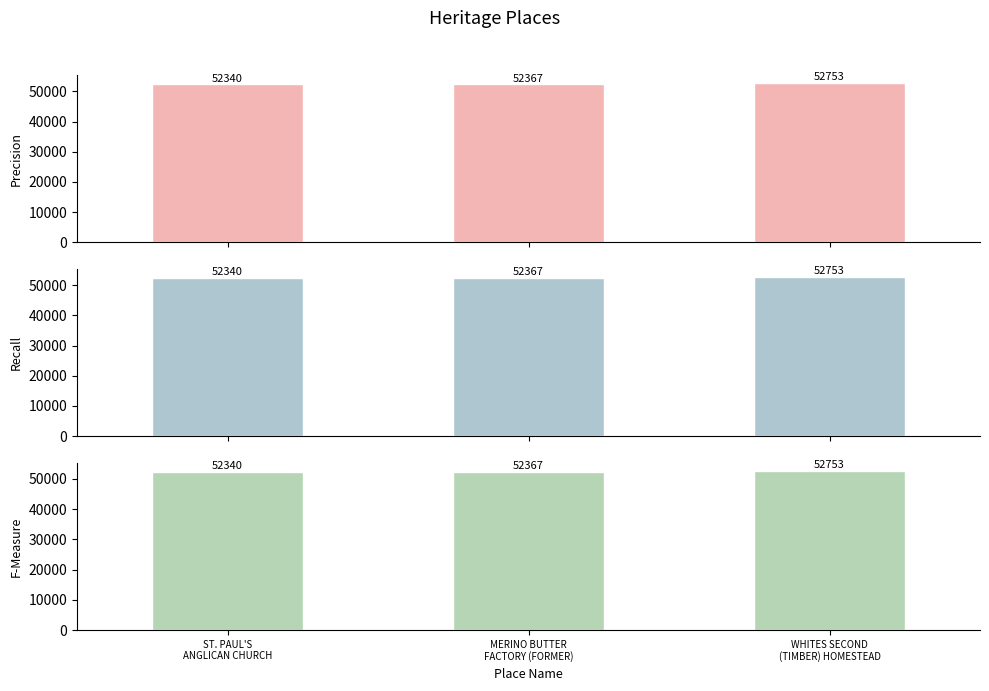

What is the smallest value displayed?

52340